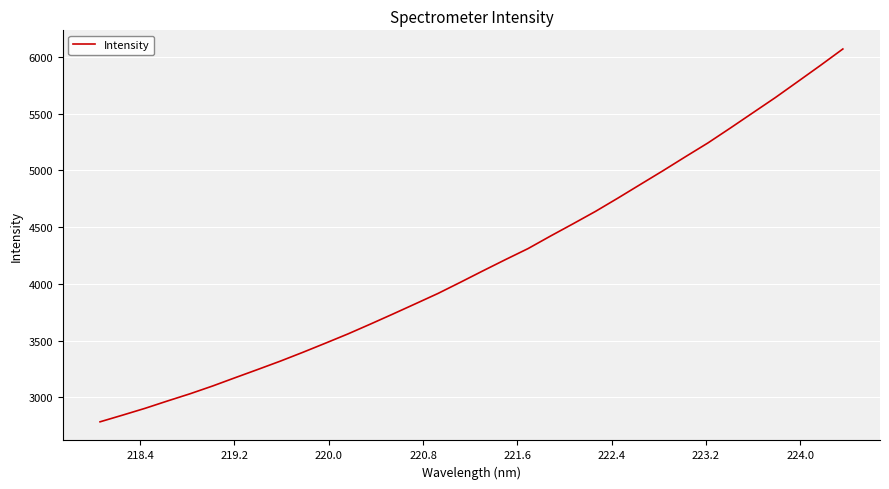

Reading left to right, extract all data points from this chart.

2782.9	2841.8	2902.0	2967.2	3030.7	3099.2	3172.4	3244.7	3318.2	3395.9	3476.3	3558.0	3644.9	3733.8	3824.1	3915.1	4014.1	4114.9	4213.9	4310.7	4421.6	4529.5	4639.2	4756.9	4877.6	4997.9	5121.6	5243.3	5375.1	5509.5	5643.8	5784.9	5926.8	6072.1